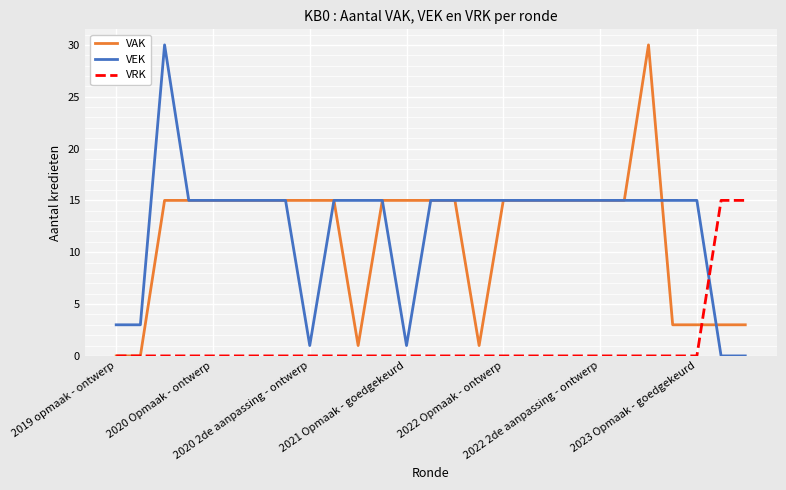

What is the highest value of the VRK series?

15